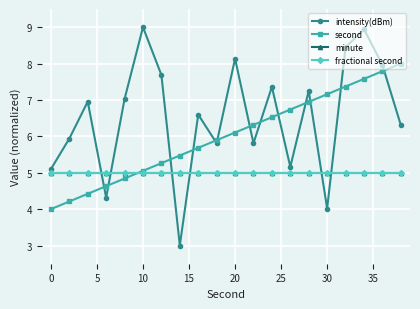

Does the chart have visible grid lines?

Yes